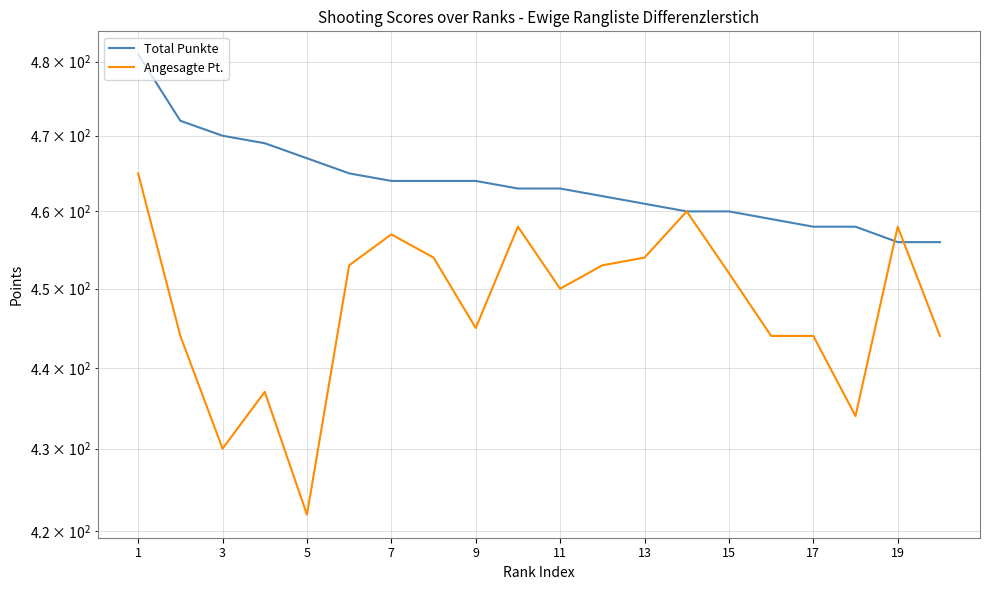

What is the average value of the Total Punkte series?

464